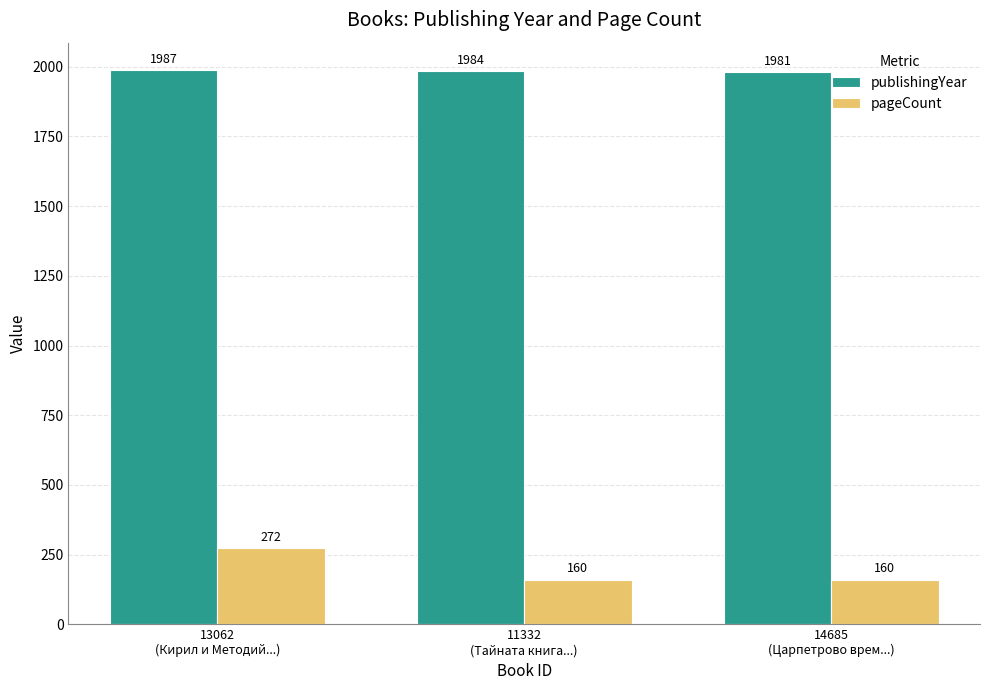

How many publishingYear values are between 1981 and 1987?

3